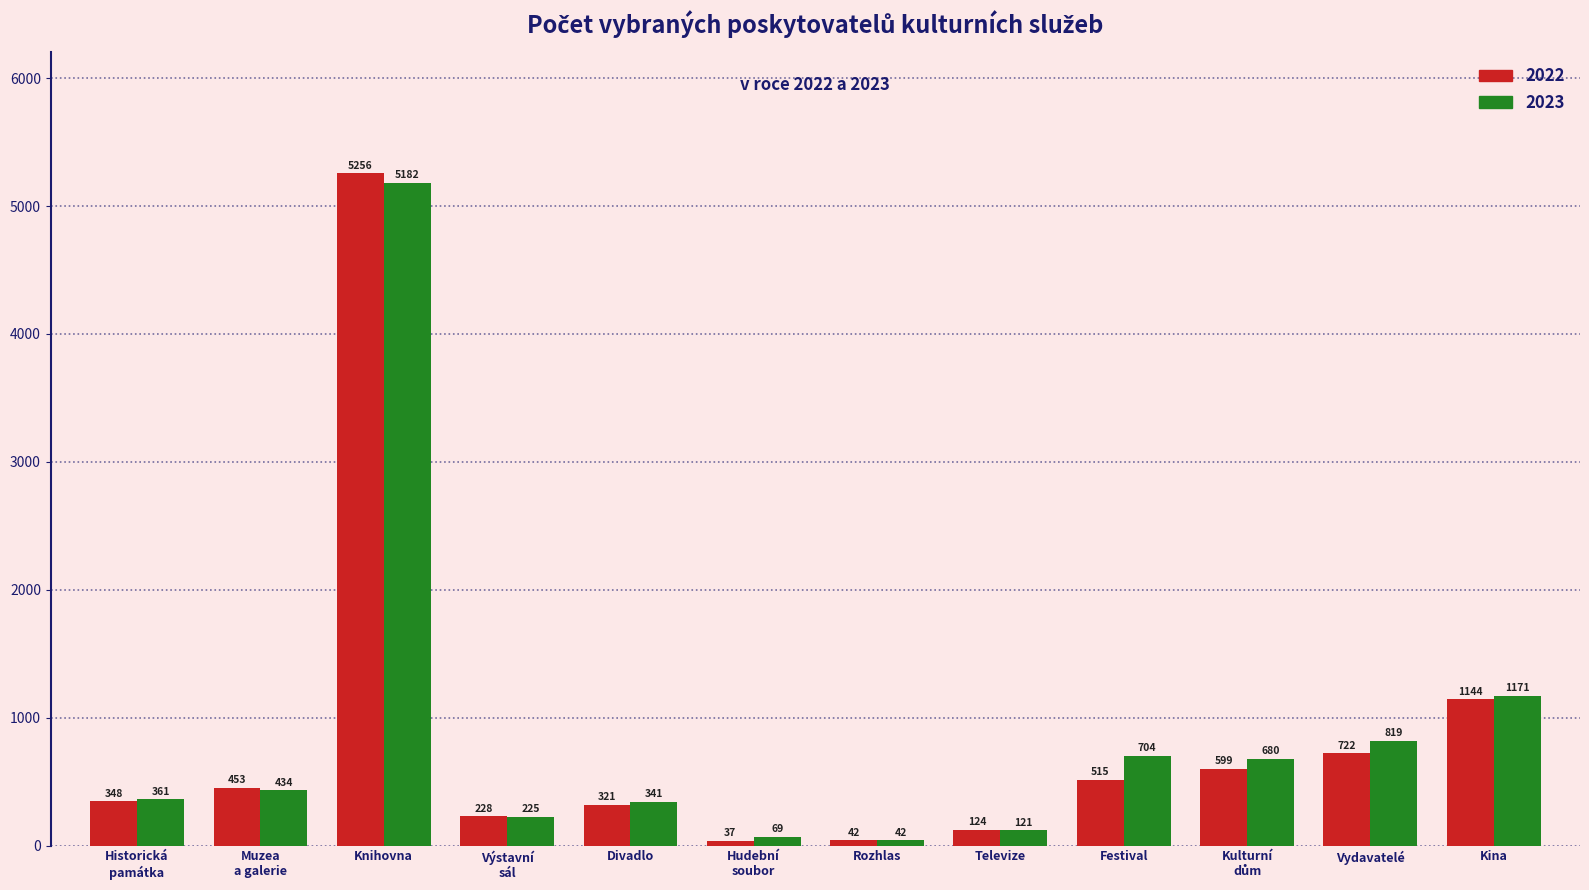

True or false: 2022 has a value of 177 at Festival.

False